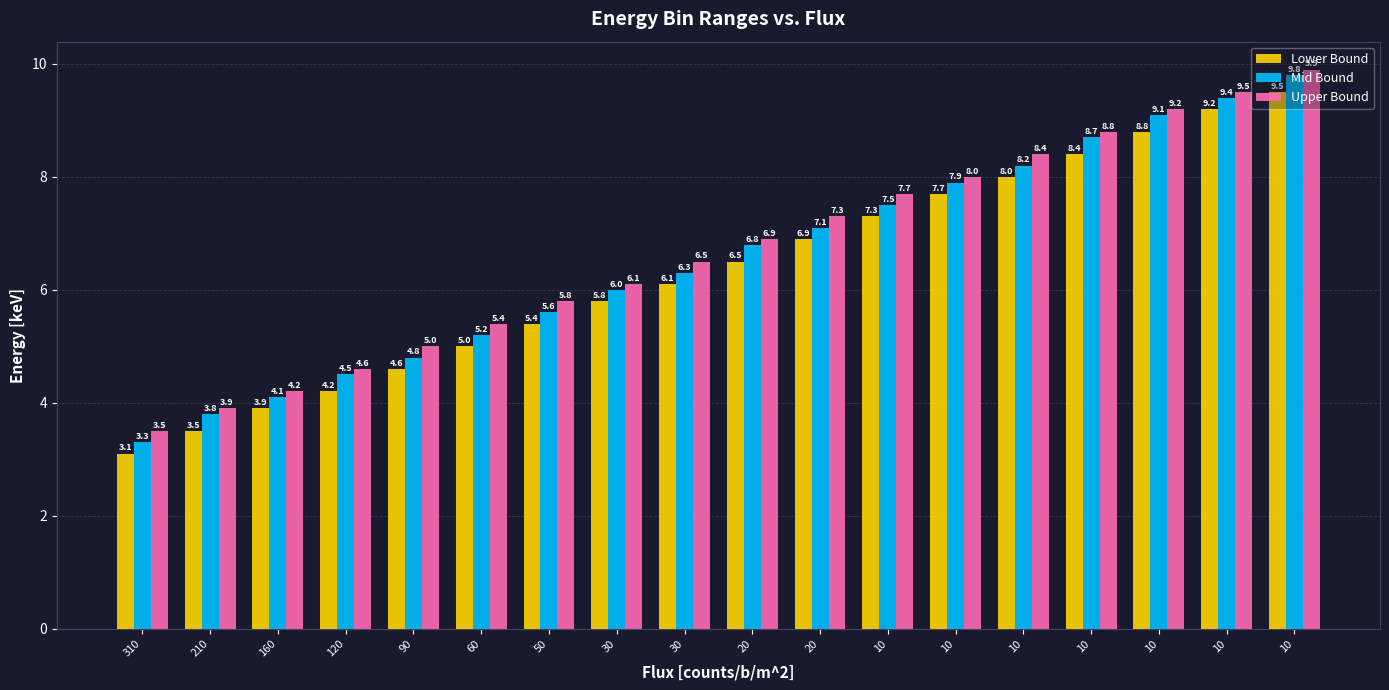

Is it true that Lower Bound equals 3.5 at 210?

True